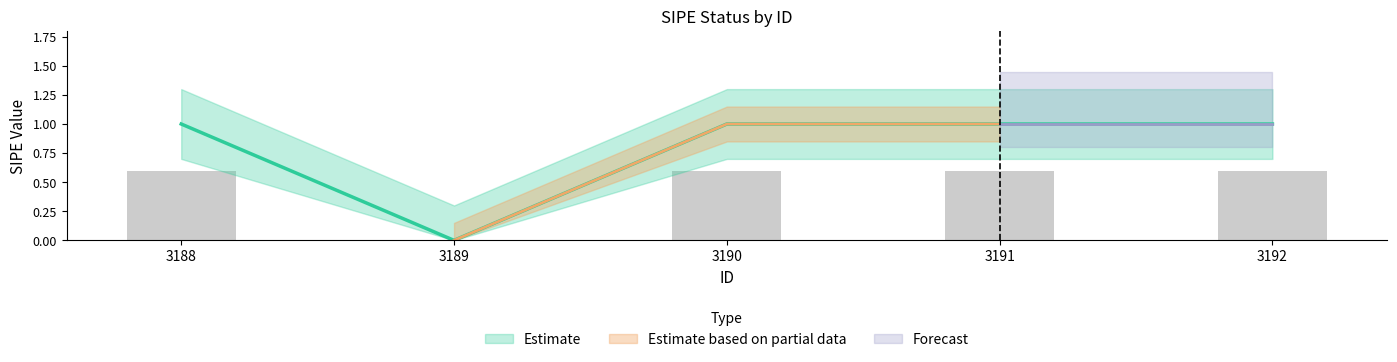

Rank the categories by value from lowest to highest.

3189, 3188, 3190, 3191, 3192